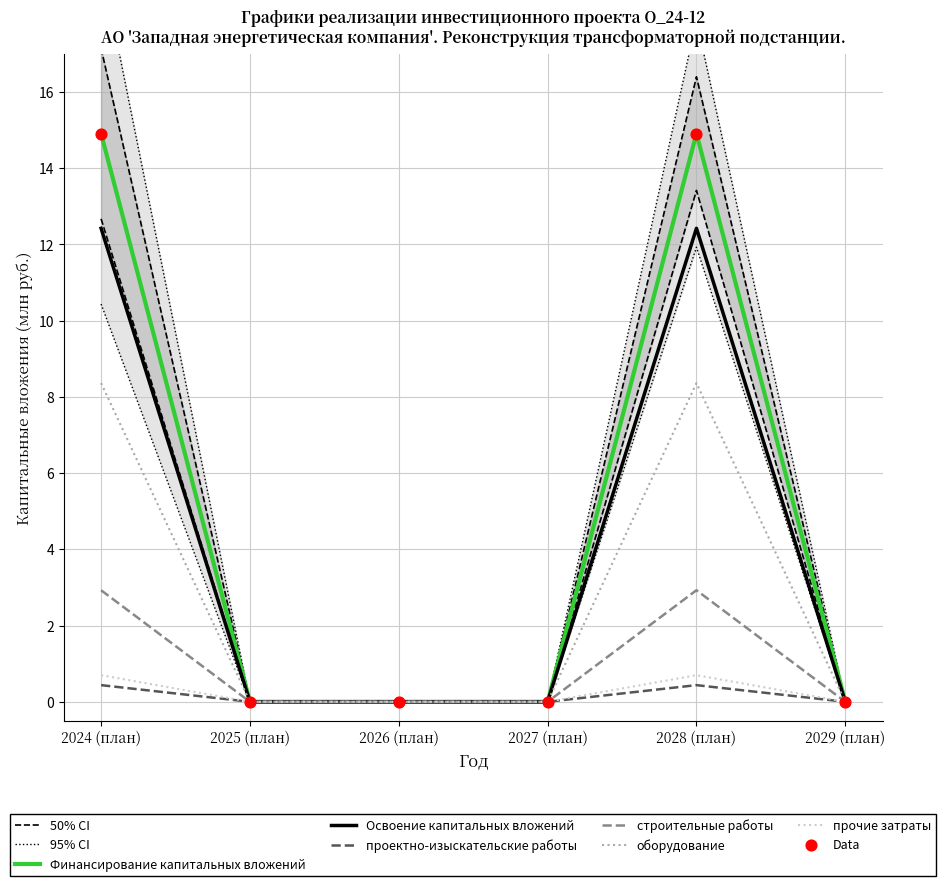

Is the value of оборудование at 2026 (план) greater than the value of проектно-изыскательские работы at 2026 (план)?

No